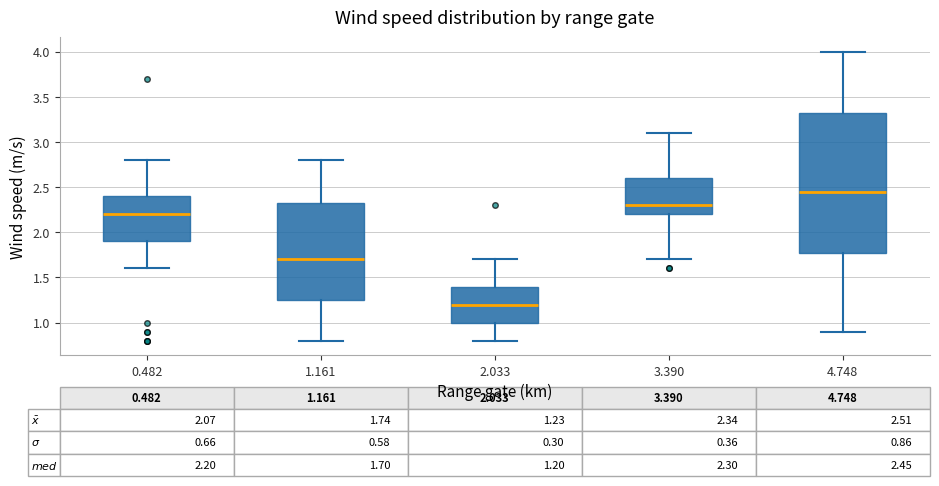

Which box has the highest median line?

4.748